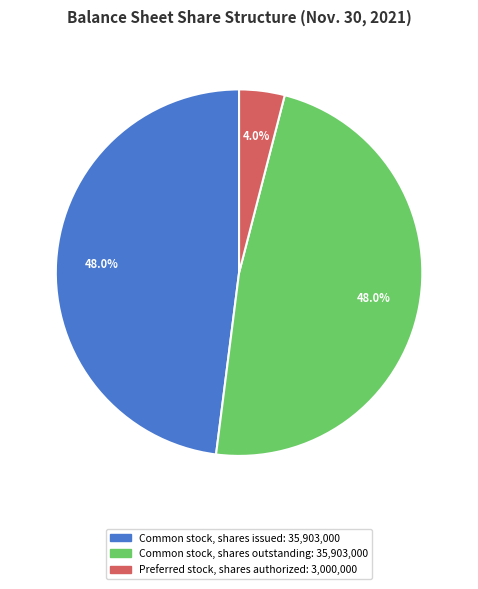

Does any single category account for the majority?

No